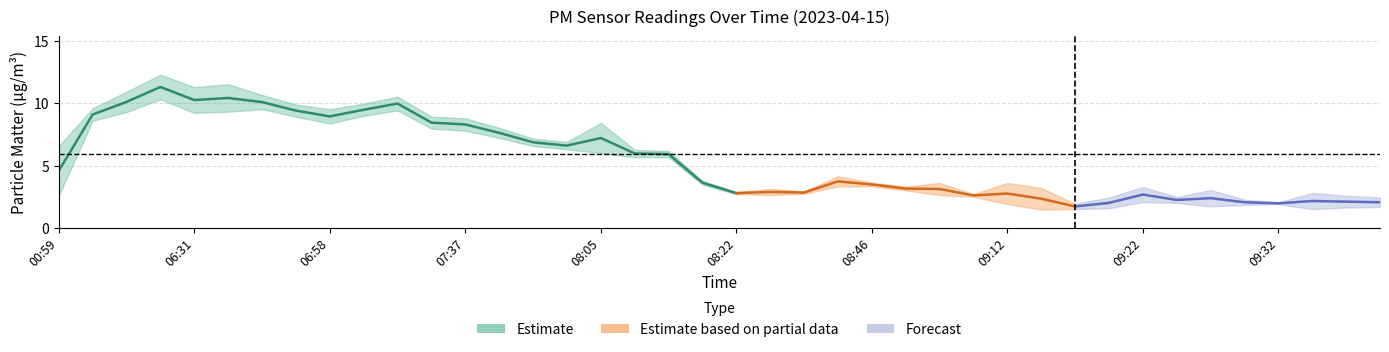

Rank the categories by P1 value from highest to lowest.

06:28, 06:36, 06:31, 06:06, 06:39, 07:08, 07:05, 06:55, 05:55, 06:58, 07:34, 07:37, 08:05, 07:49, 07:55, 07:57, 00:59, 08:07, 08:10, 08:43, 08:15, 08:46, 09:07, 09:12, 09:04, 09:22, 09:14, 08:27, 09:27, 08:32, 08:22, 09:34, 09:09, 09:37, 09:24, 09:19, 09:40, 09:29, 09:32, 09:17